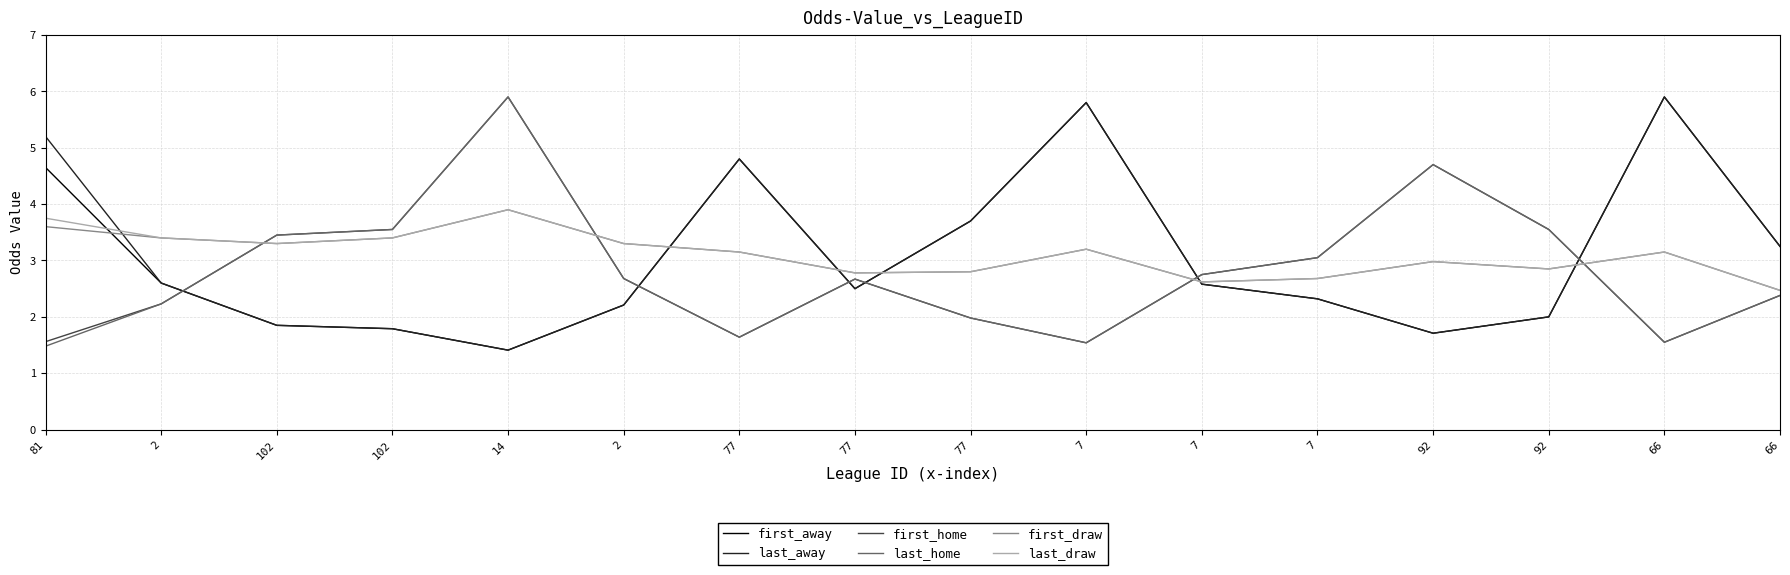

Is it true that first_home equals 1.3 at 2?

False